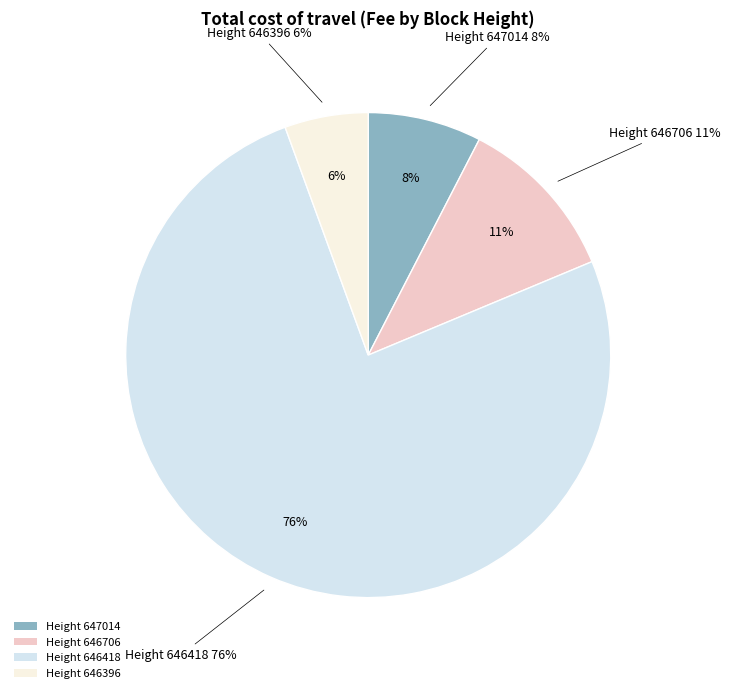

To the nearest percent, what percentage of the pie is 646396?

6%